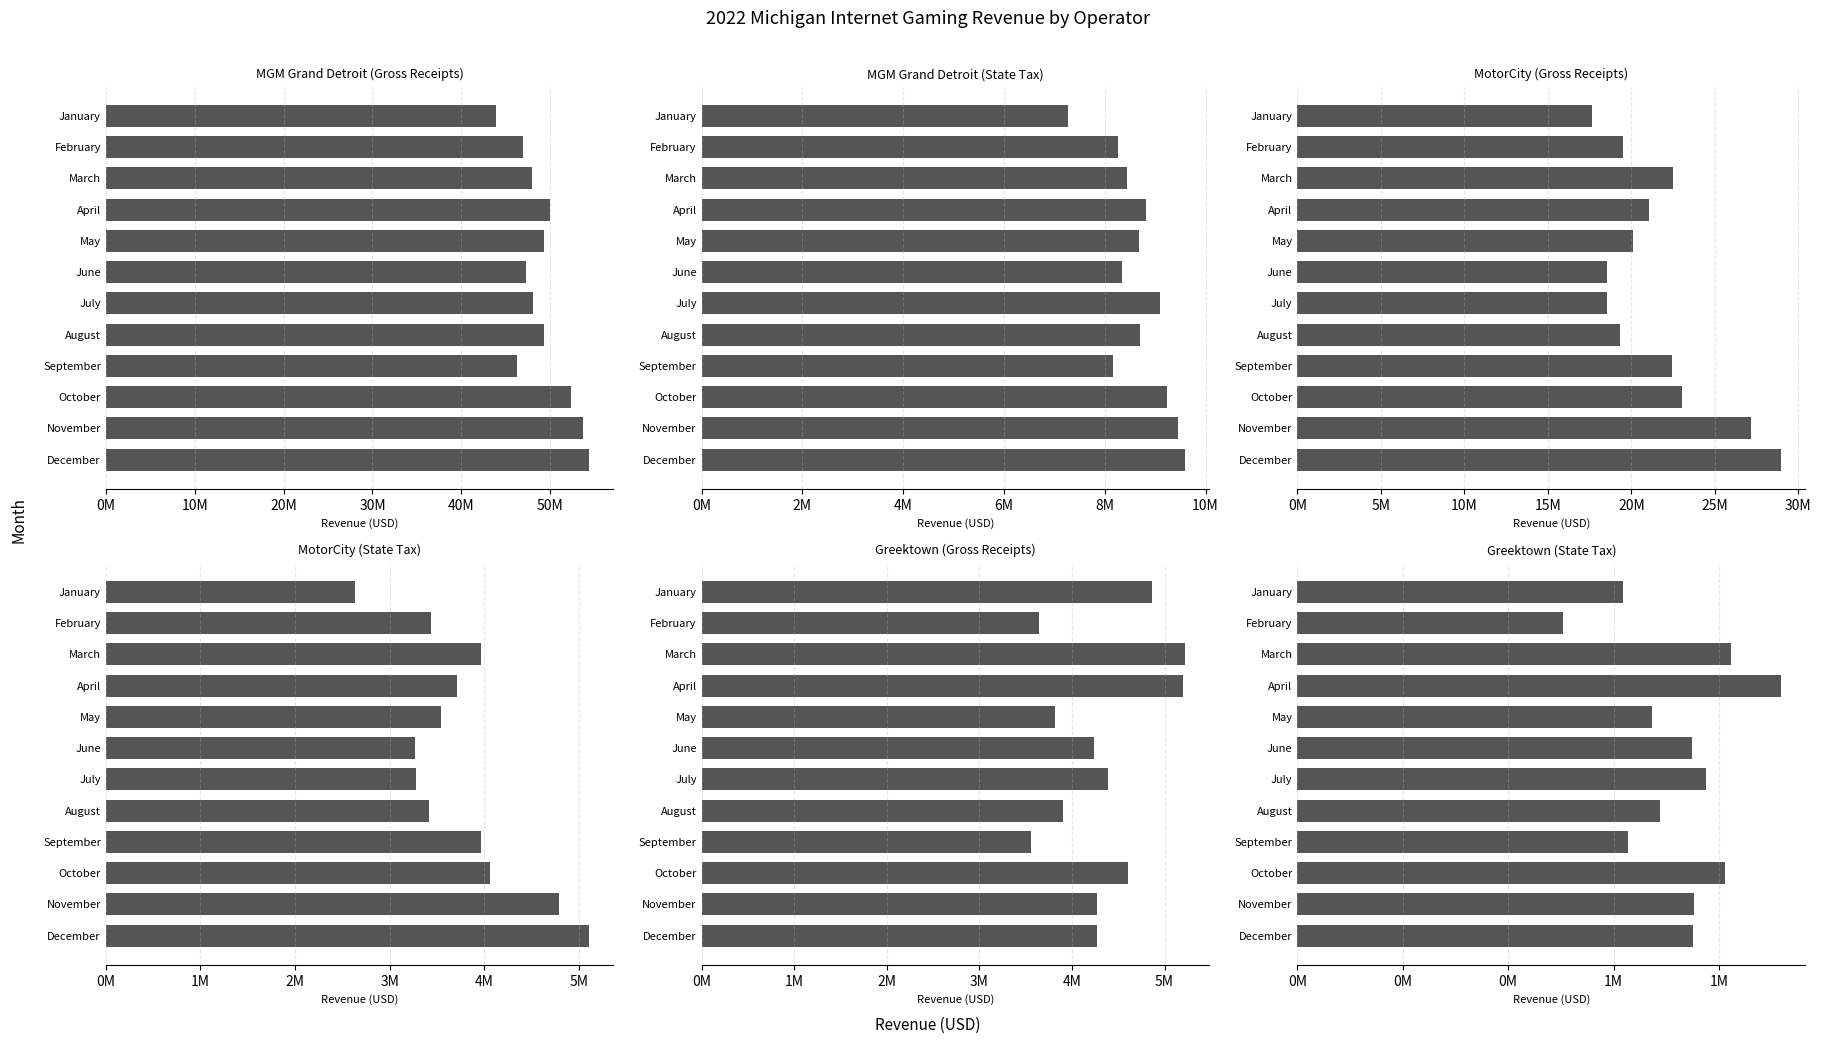

Between May and June, which series saw the biggest shift?

MGM Grand Detroit (Gross Receipts)